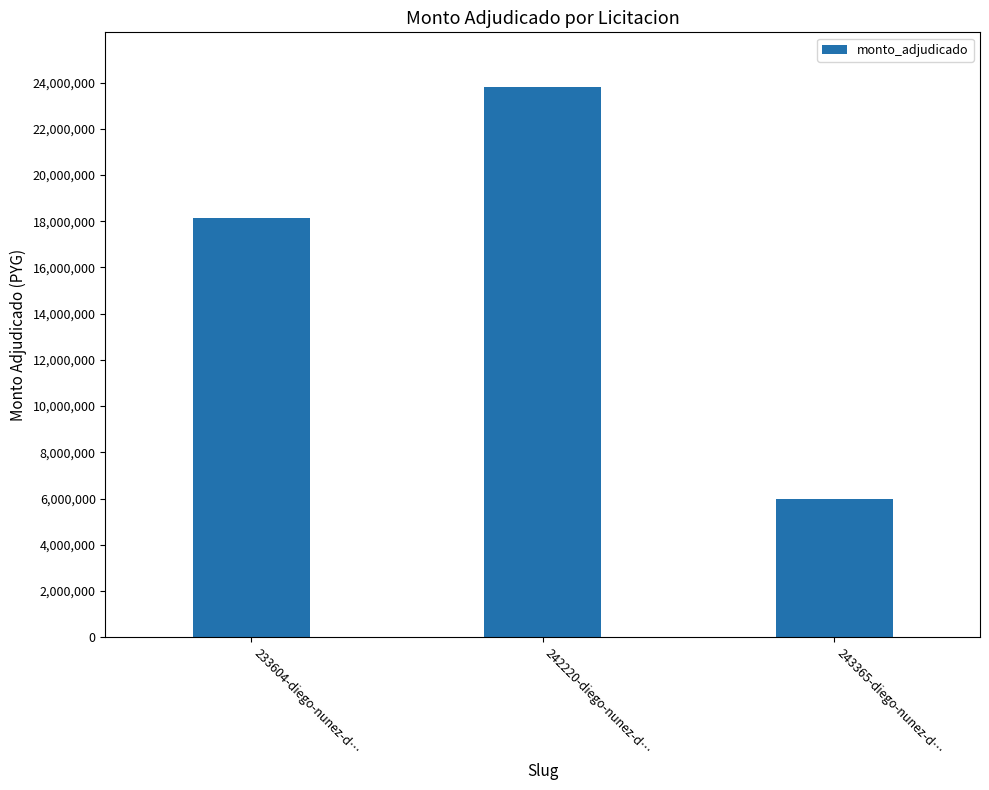

What value does the data have at 243365-diego-nunez-d…?

6000000